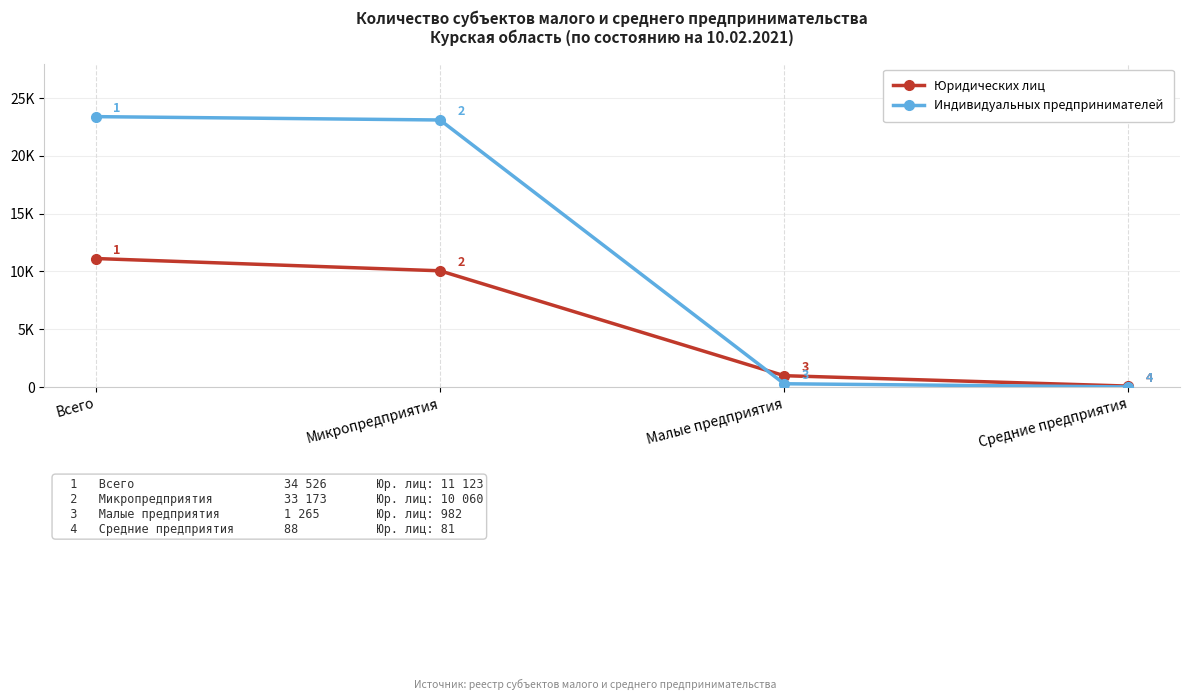

What is the label of the 3rd point from the right?

Микропредприятия